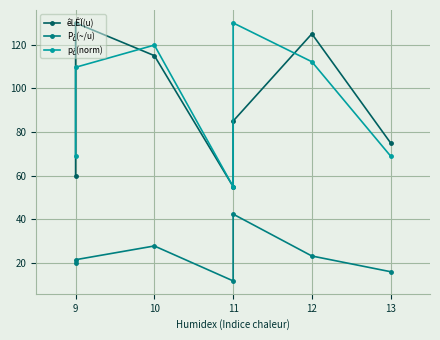

How many lines are shown in the chart?

3